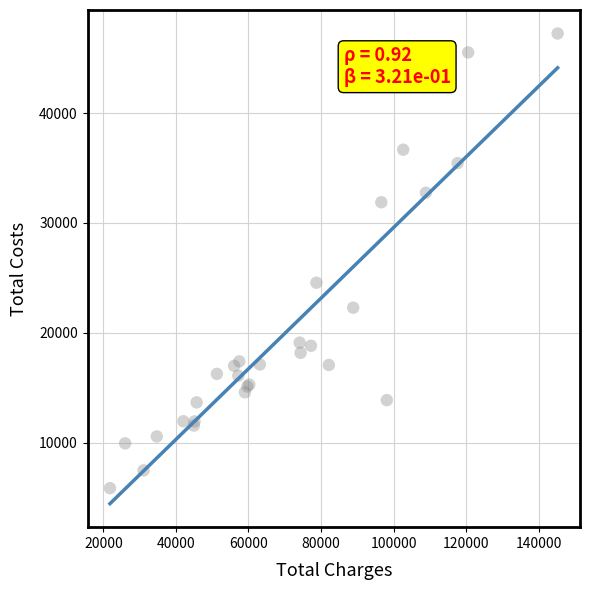

What Y value in the scatter plot is closest to 26553?

24561.5